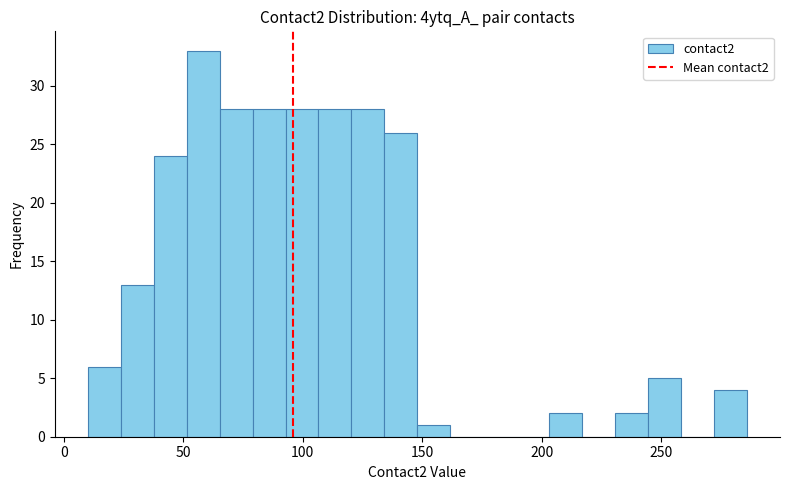

Read against the x-axis, roughly where is the centre of the tallest bar?

60